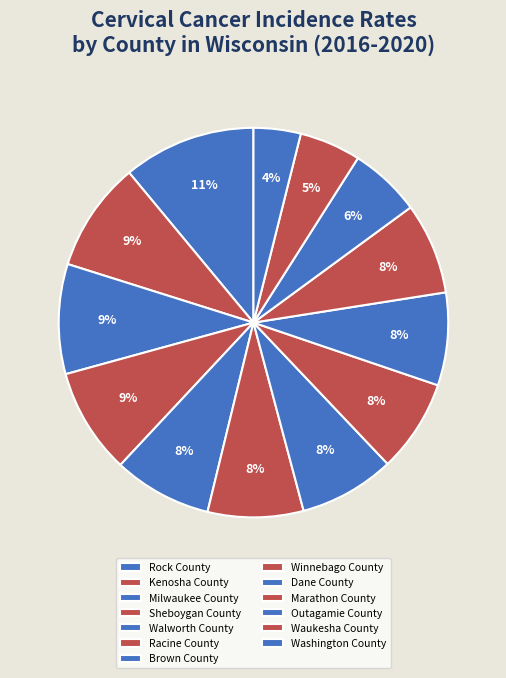

To the nearest percent, what portion does Milwaukee County represent?

9%